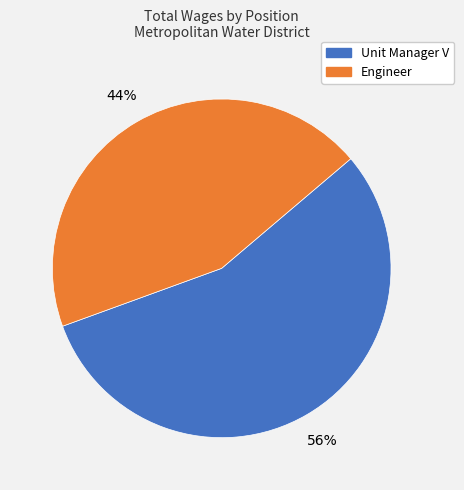

True or false: Engineer accounts for 44% of the total.

True